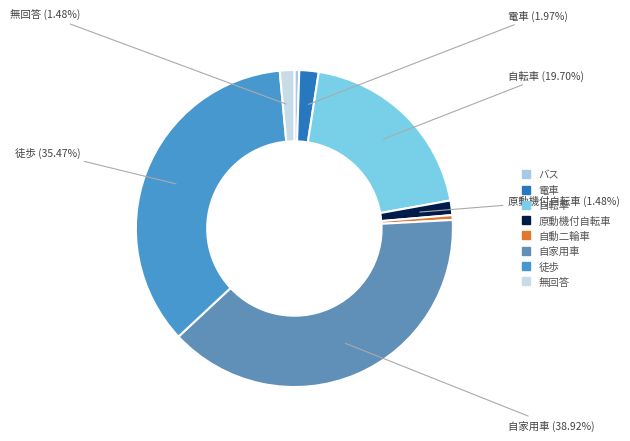

How many segments does this pie chart have?

8